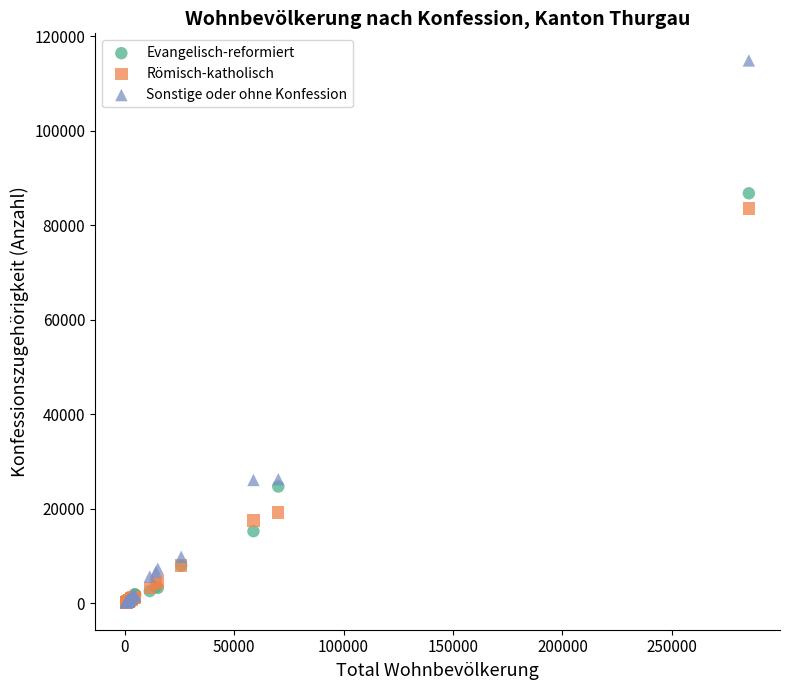

Across all series, what Y value is closest to 57521?

83523